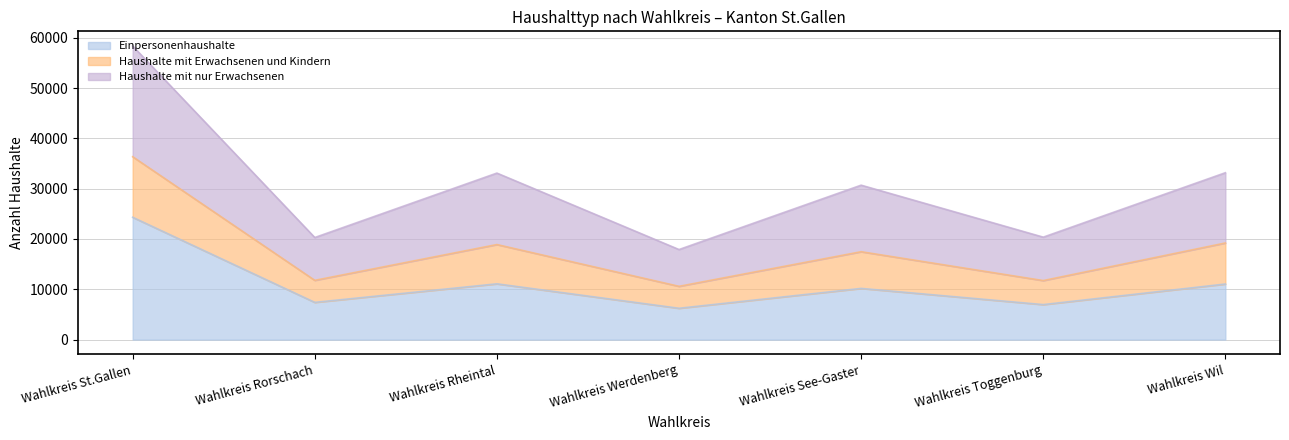

True or false: Einpersonenhaushalte has a value of 6218 at Wahlkreis Werdenberg.

True